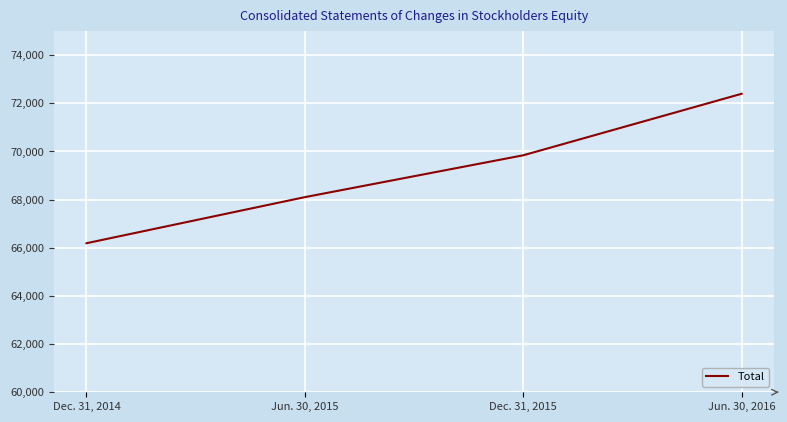

Reading right to left, what are all the values shown in this chart?

72397	69842	68104	66190